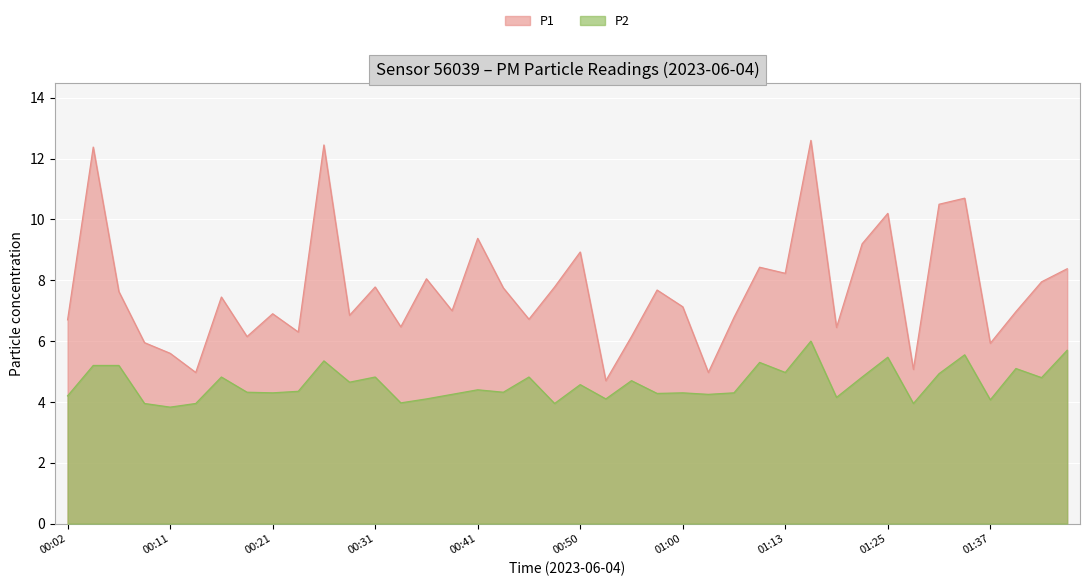

Where is the first local minimum for P1?

00:14